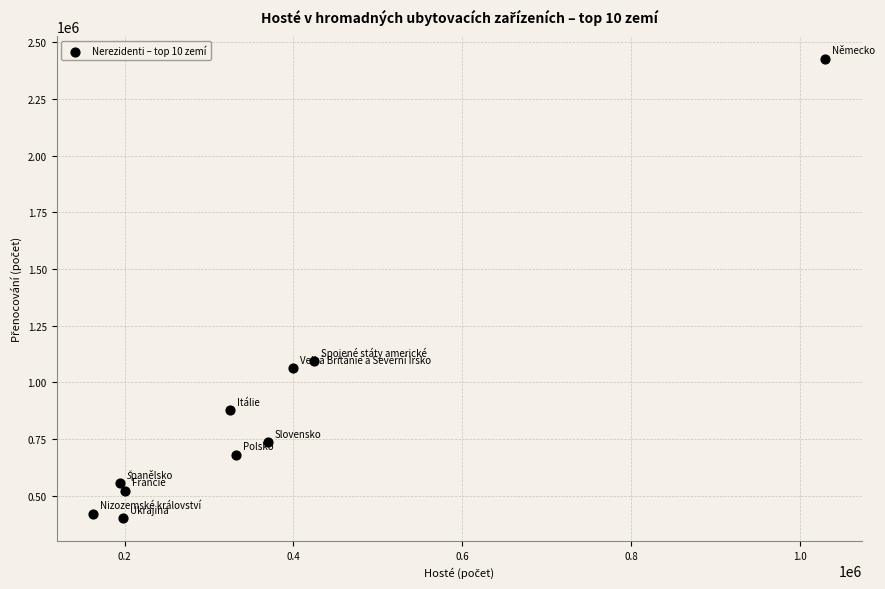

What Y value in the scatter plot is closest to 1414038?

1093119